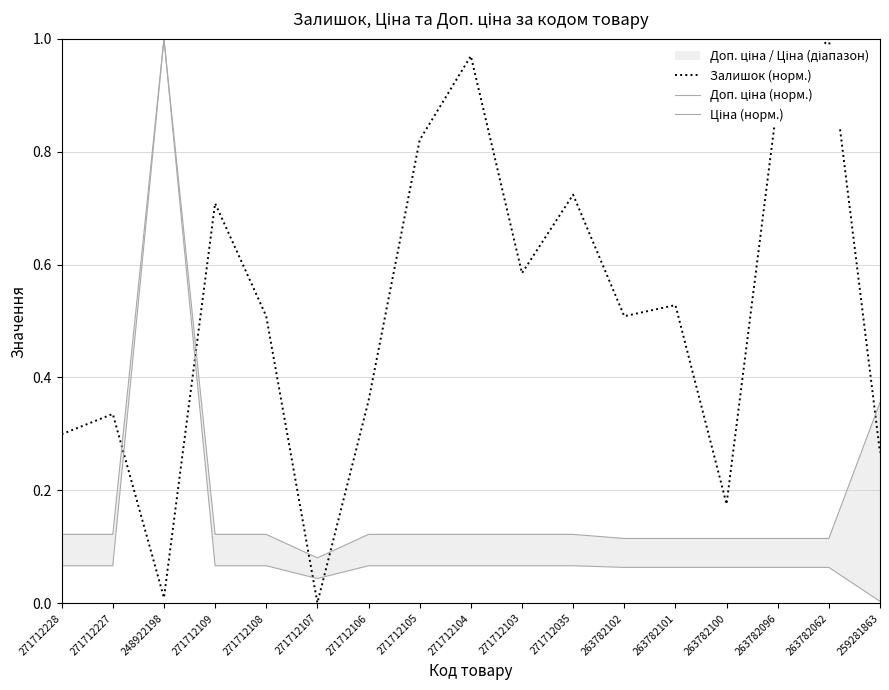

How many categories are shown in the chart?

17